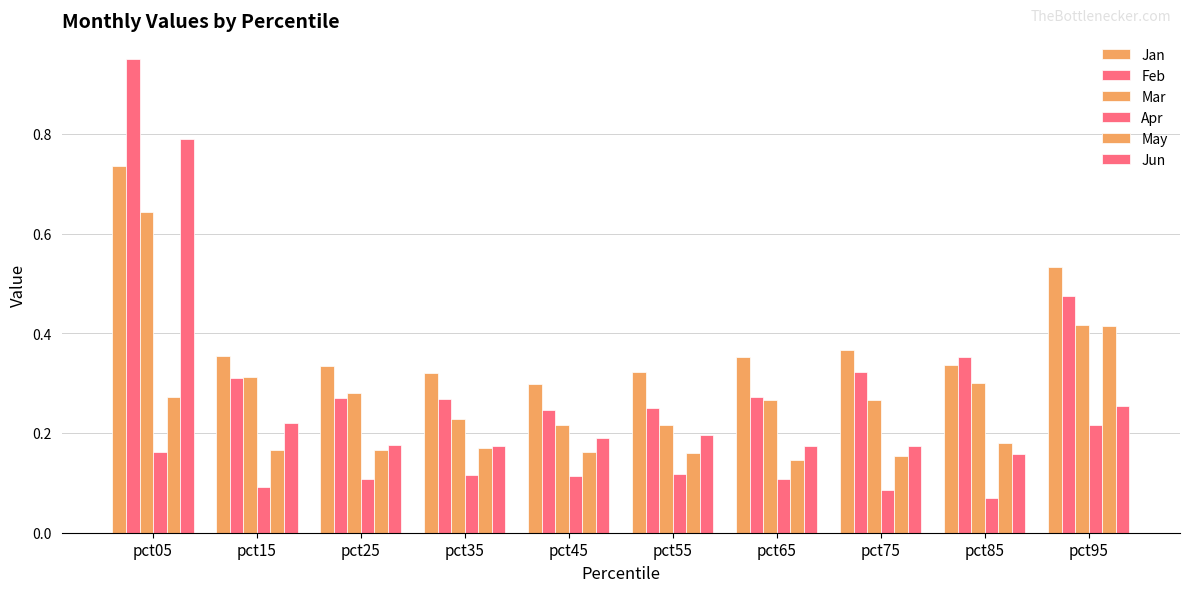

What is the average value of the Jan series?

0.4